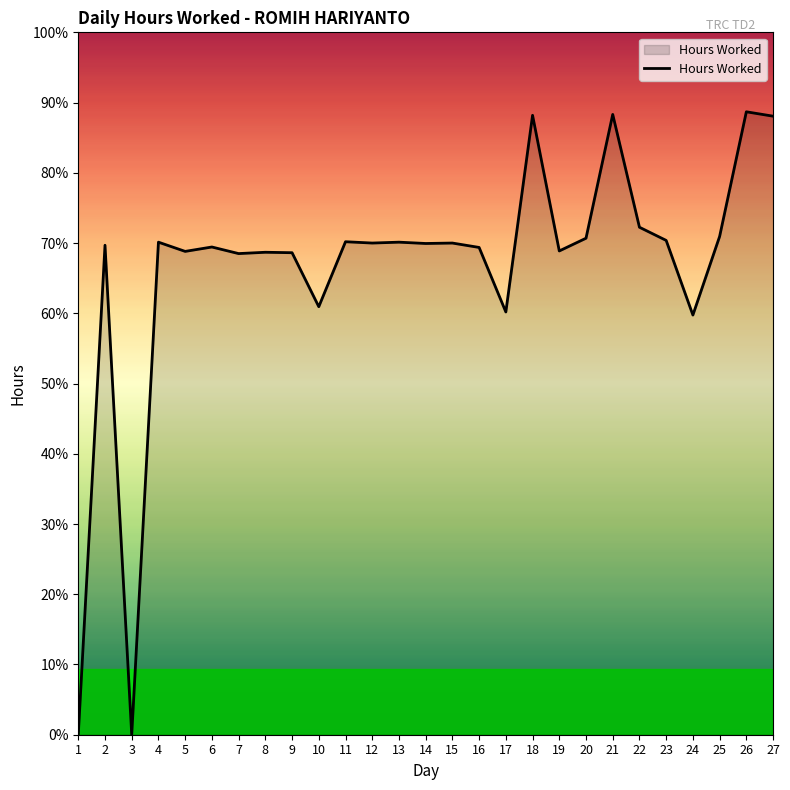

Does the chart have visible grid lines?

No